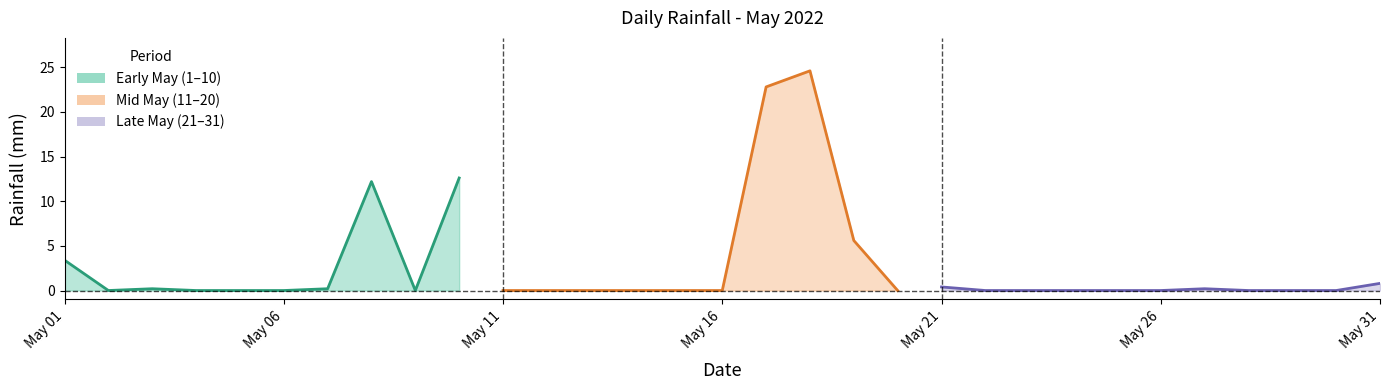

Which category has the highest value across all series?

2022-05-18